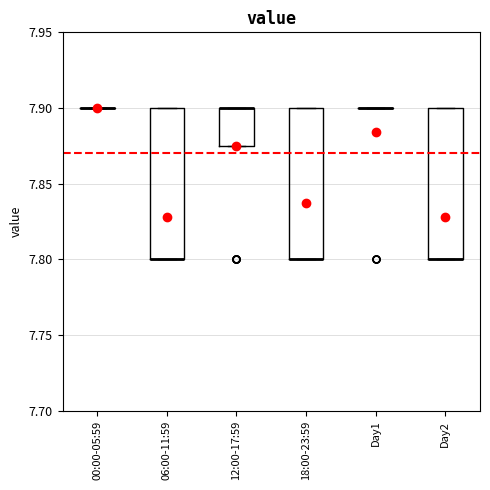

Reading left to right, read every box against the y-axis: the position of its median line, the range the box covers, and the ends of its whiskers. The values are not printed on the chart, so give them approximately, as read against the axis.

00:00-05:59: box collapsed to a line at 7.900, whiskers 7.900 to 7.900
06:00-11:59: median 7.800 (drawn on the box's lower edge), box 7.800 to 7.900, whiskers 7.800 to 7.900
12:00-17:59: median 7.900 (drawn on the box's upper edge), box 7.875 to 7.900, whiskers 7.875 to 7.900
18:00-23:59: median 7.800 (drawn on the box's lower edge), box 7.800 to 7.900, whiskers 7.800 to 7.900
Day1: box collapsed to a line at 7.900, whiskers 7.900 to 7.900
Day2: median 7.800 (drawn on the box's lower edge), box 7.800 to 7.900, whiskers 7.800 to 7.900